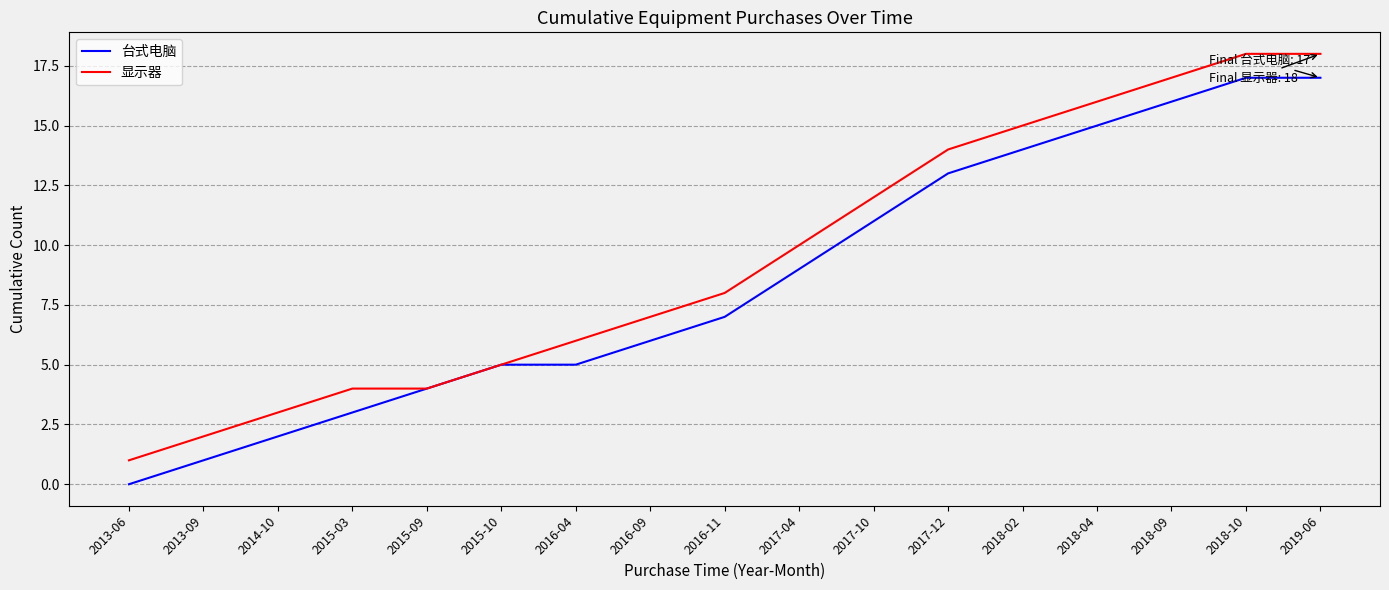

What is the total value across all series at 2016-11?

15